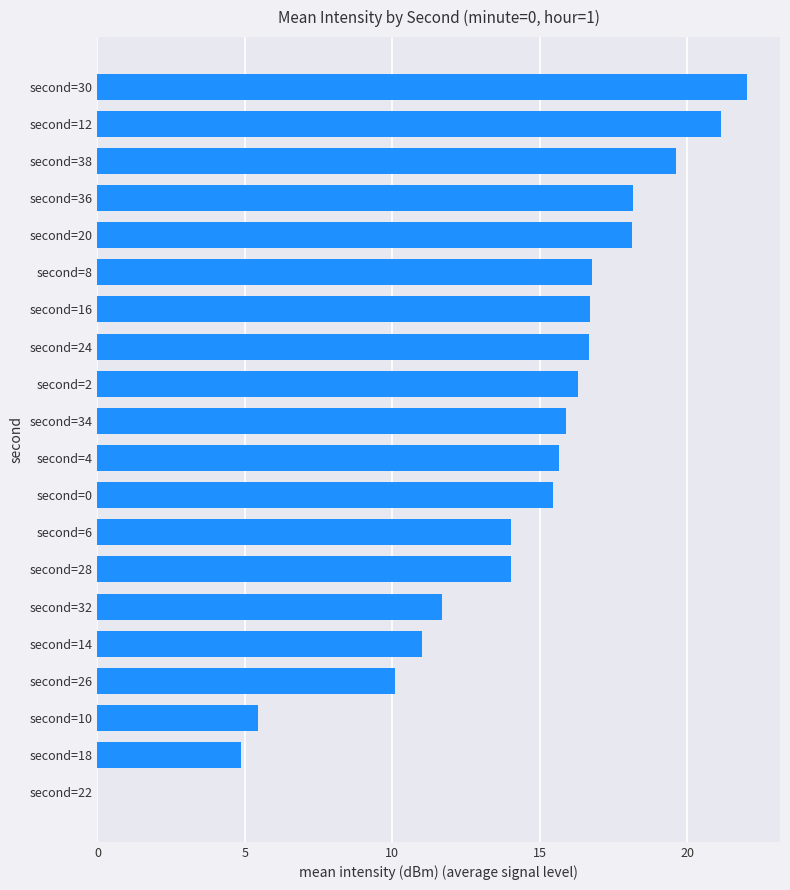

Count the number of values greater than 15.

12